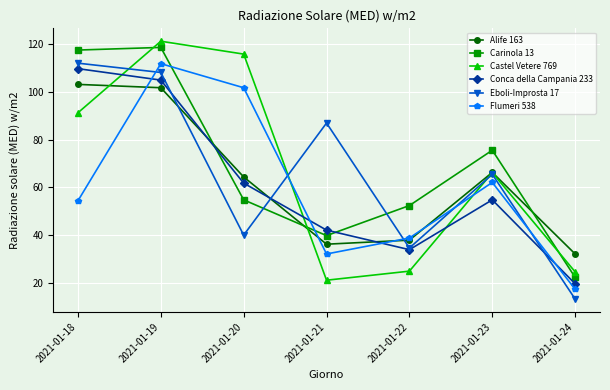

What is the value of the Alife 163 point at the 1st from the left?

103.2